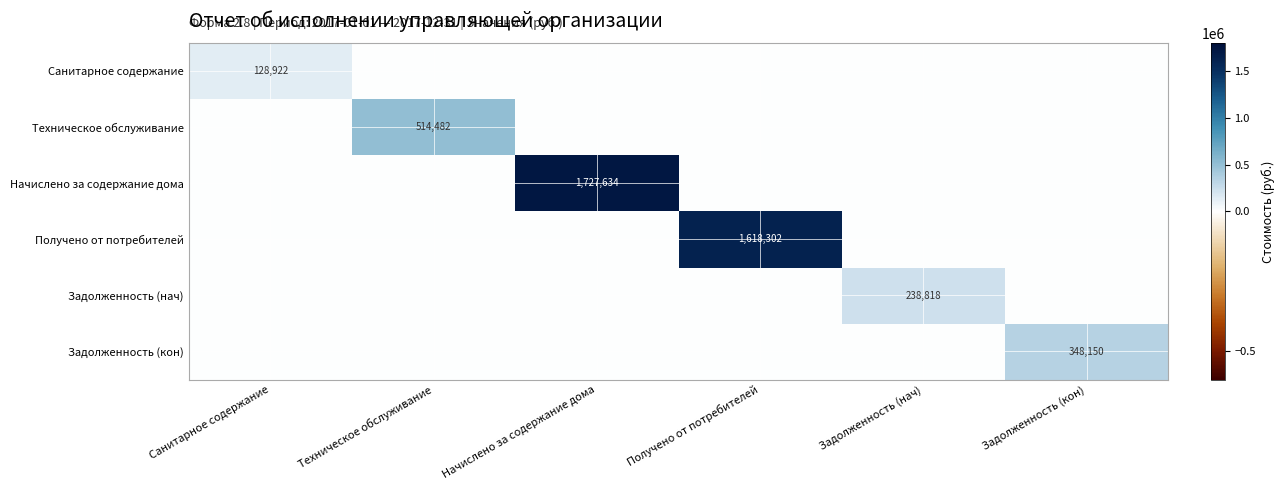

The Начислено за содержание дома series shows 419857 at Начислено за содержание дома. True or false?

False